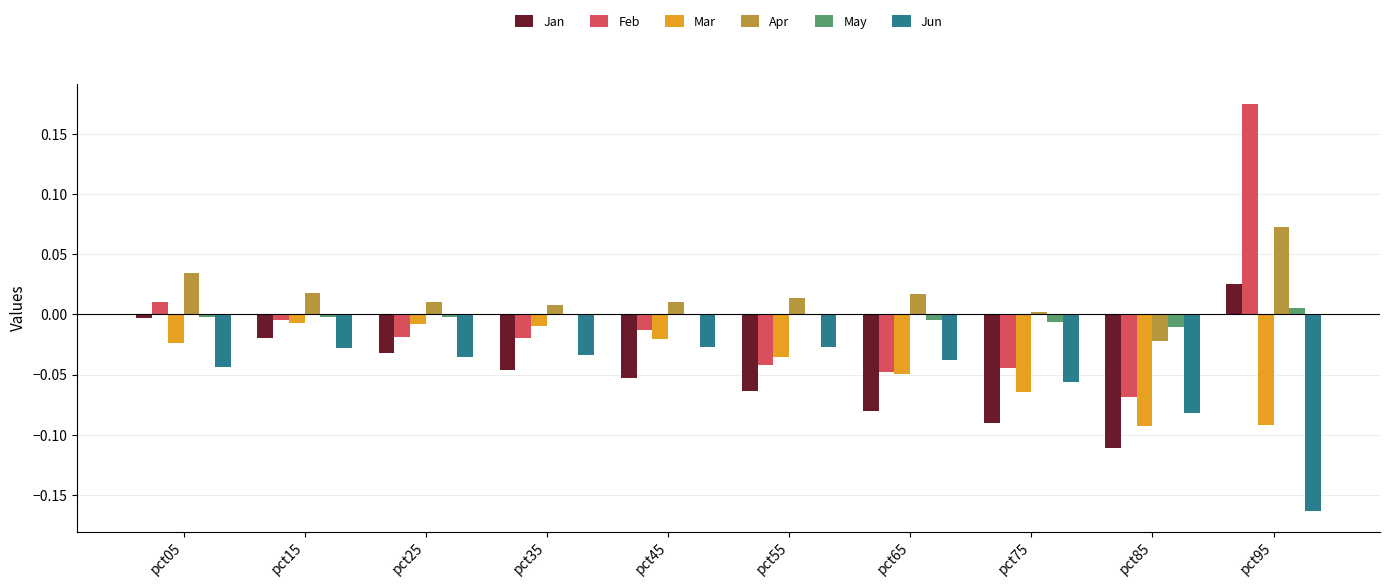

At which category does the chart reach its peak across all series?

pct95